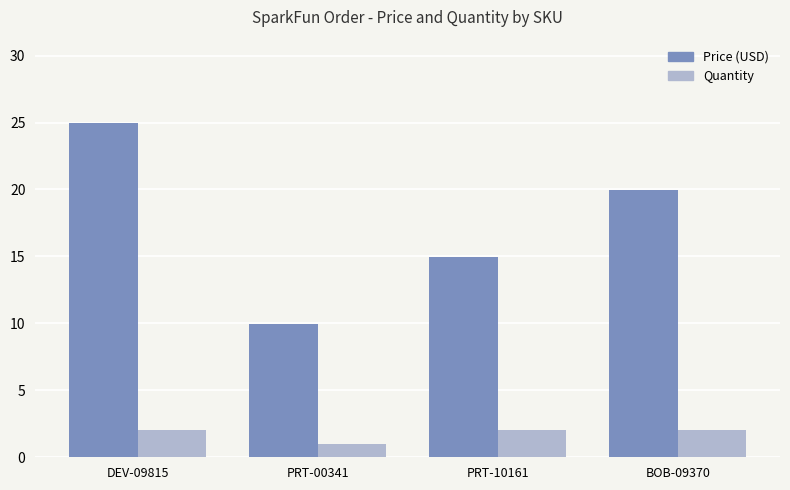

Rank the series by their average value, from lowest to highest.

Quantity, Price (USD)